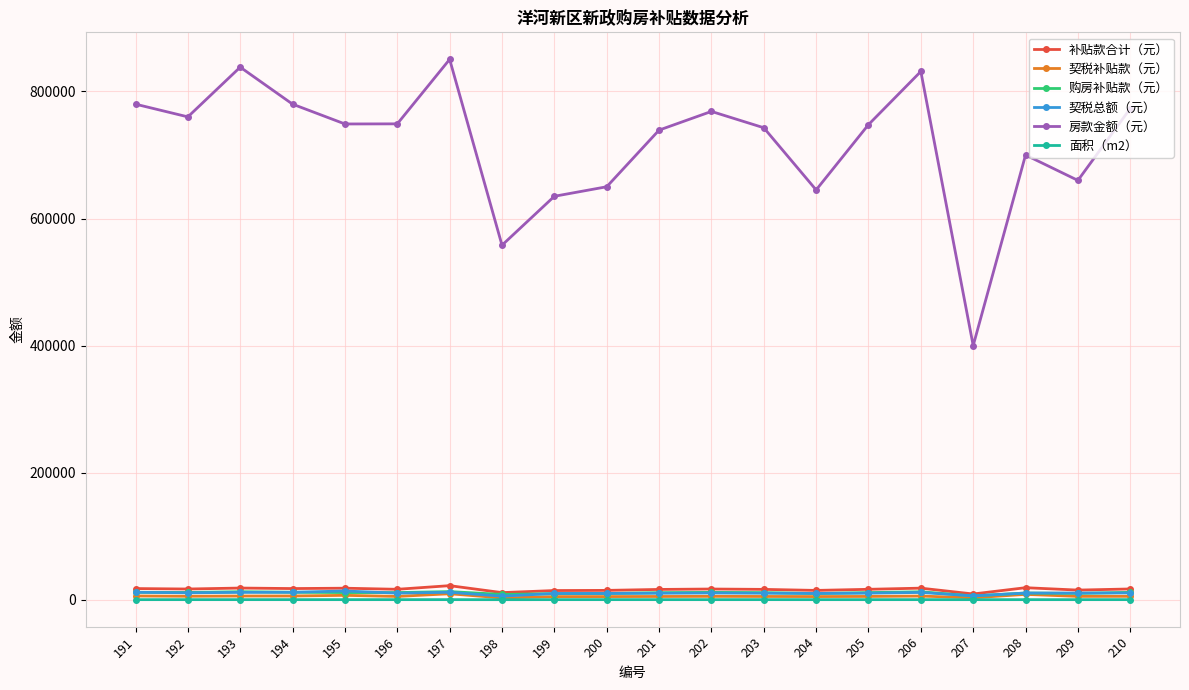

True or false: 房款金额（元） has more than 0 interior local peaks.

True